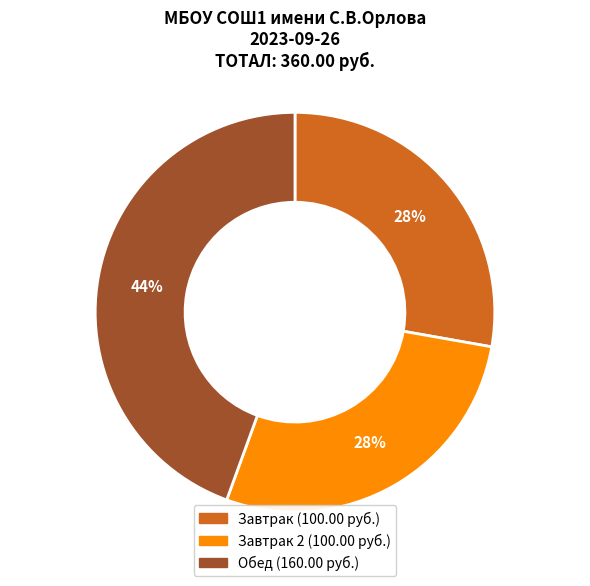

To the nearest percent, what is the average slice percentage?

33%